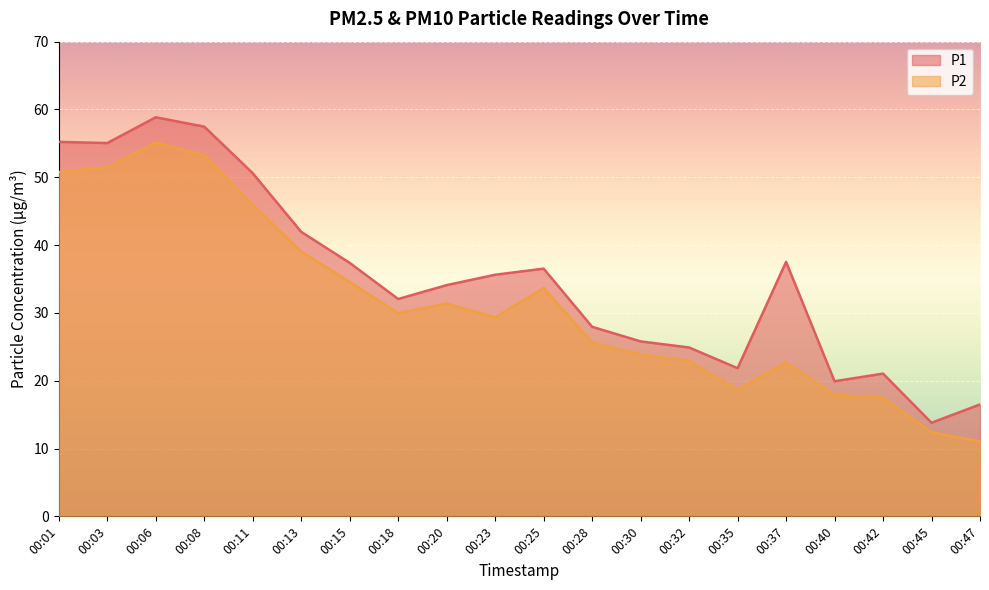

Reading left to right, transcribe all the data shown in this chart.

P1: 00:01=55.2	00:03=55.0	00:06=58.9	00:08=57.5	00:11=50.6	00:13=42.0	00:15=37.4	00:18=32.0	00:20=34.1	00:23=35.6	00:25=36.5	00:28=27.9	00:30=25.8	00:32=24.9	00:35=21.9	00:37=37.5	00:40=19.9	00:42=21.1	00:45=13.8	00:47=16.5
P2: 00:01=50.8	00:03=51.5	00:06=55.1	00:08=53.2	00:11=46.0	00:13=39.0	00:15=34.6	00:18=29.9	00:20=31.4	00:23=29.3	00:25=33.7	00:28=25.6	00:30=23.9	00:32=22.9	00:35=18.7	00:37=22.7	00:40=17.9	00:42=17.5	00:45=12.4	00:47=11.1